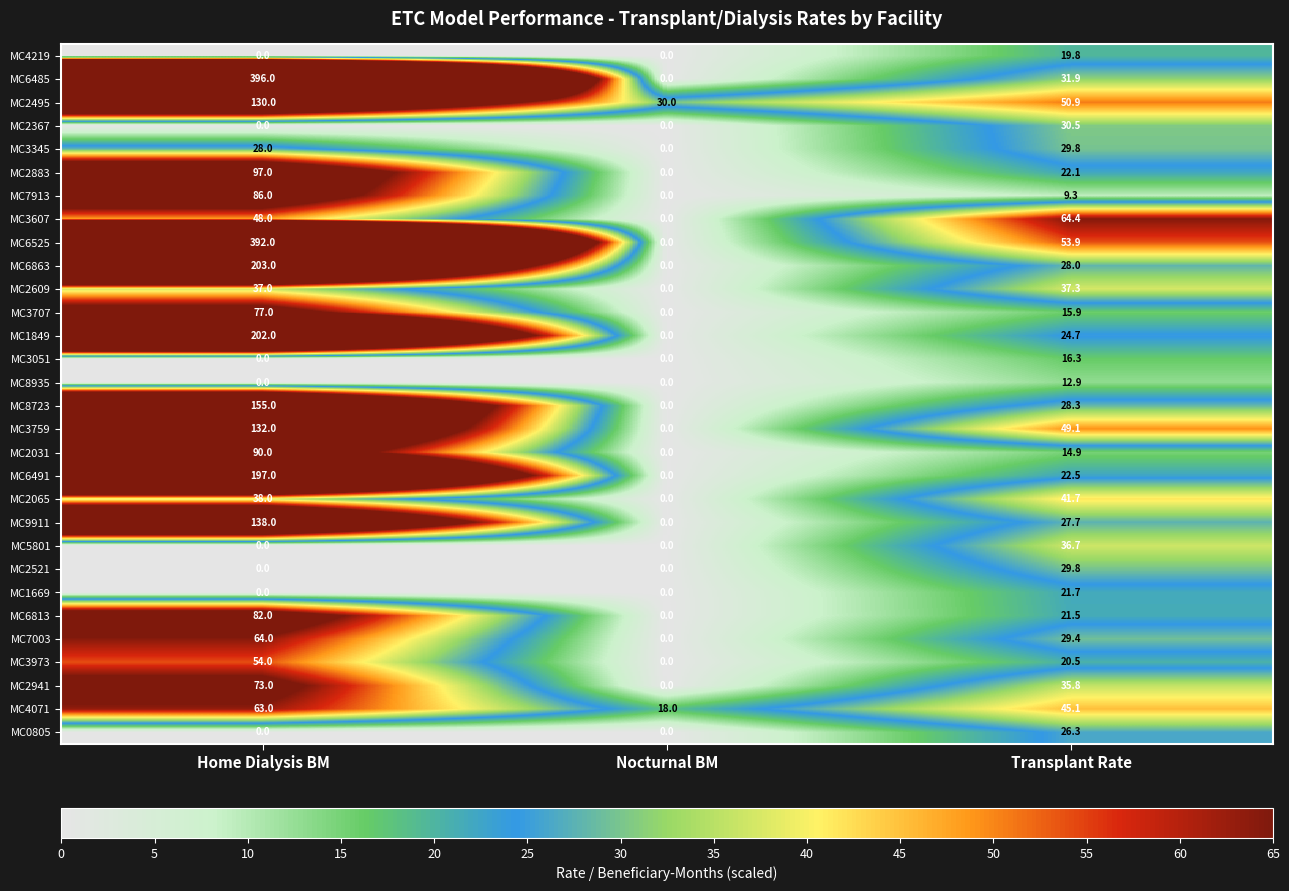

What is the difference between the MC8935 values at Transplant Rate and Nocturnal BM?

12.9